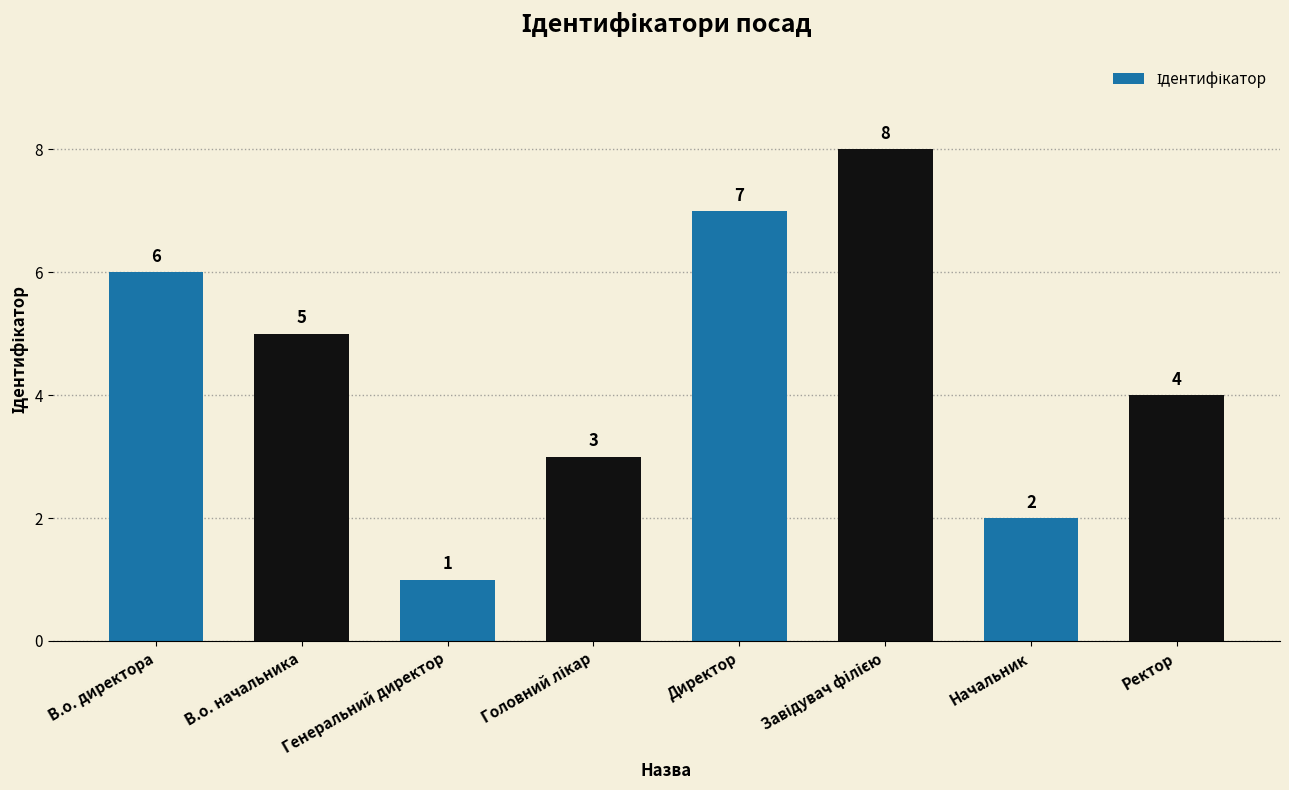

The chart shows a value of 9 at В.о. директора. True or false?

False